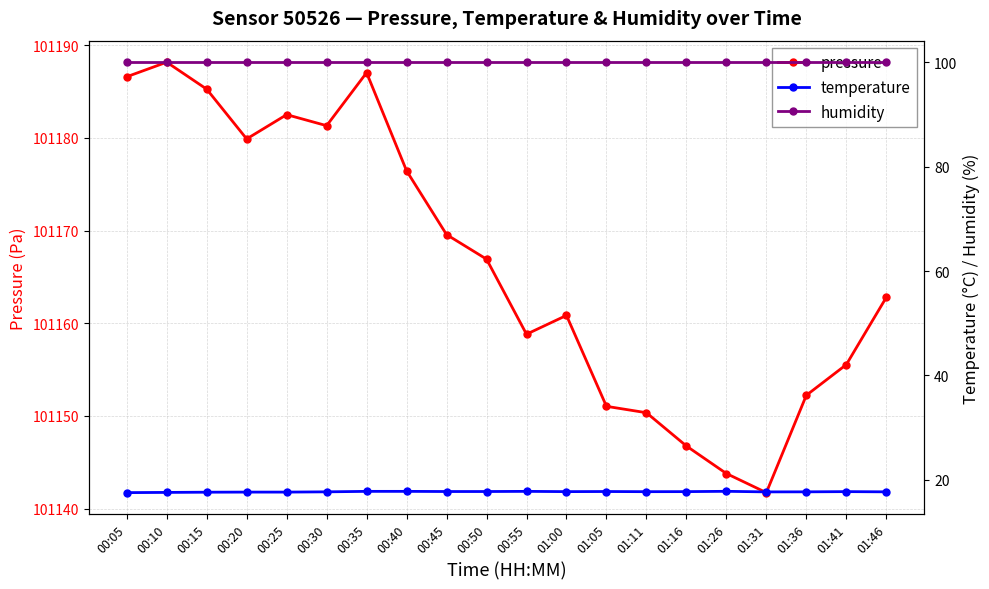

Reading left to right, list all the values displayed in this chart.

pressure: 00:05=101186.6	00:10=101188.2	00:15=101185.2	00:20=101179.9	00:25=101182.5	00:30=101181.3	00:35=101187.0	00:40=101176.4	00:45=101169.6	00:50=101166.9	00:55=101158.8	01:00=101160.8	01:05=101151.0	01:11=101150.3	01:16=101146.8	01:26=101143.8	01:31=101141.7	01:36=101152.2	01:41=101155.5	01:46=101162.8
temperature: 00:05=17.6	00:10=17.6	00:15=17.6	00:20=17.7	00:25=17.7	00:30=17.7	00:35=17.8	00:40=17.8	00:45=17.8	00:50=17.8	00:55=17.8	01:00=17.8	01:05=17.8	01:11=17.7	01:16=17.8	01:26=17.8	01:31=17.7	01:36=17.7	01:41=17.8	01:46=17.7
humidity: 00:05=100.0	00:10=100.0	00:15=100.0	00:20=100.0	00:25=100.0	00:30=100.0	00:35=100.0	00:40=100.0	00:45=100.0	00:50=100.0	00:55=100.0	01:00=100.0	01:05=100.0	01:11=100.0	01:16=100.0	01:26=100.0	01:31=100.0	01:36=100.0	01:41=100.0	01:46=100.0